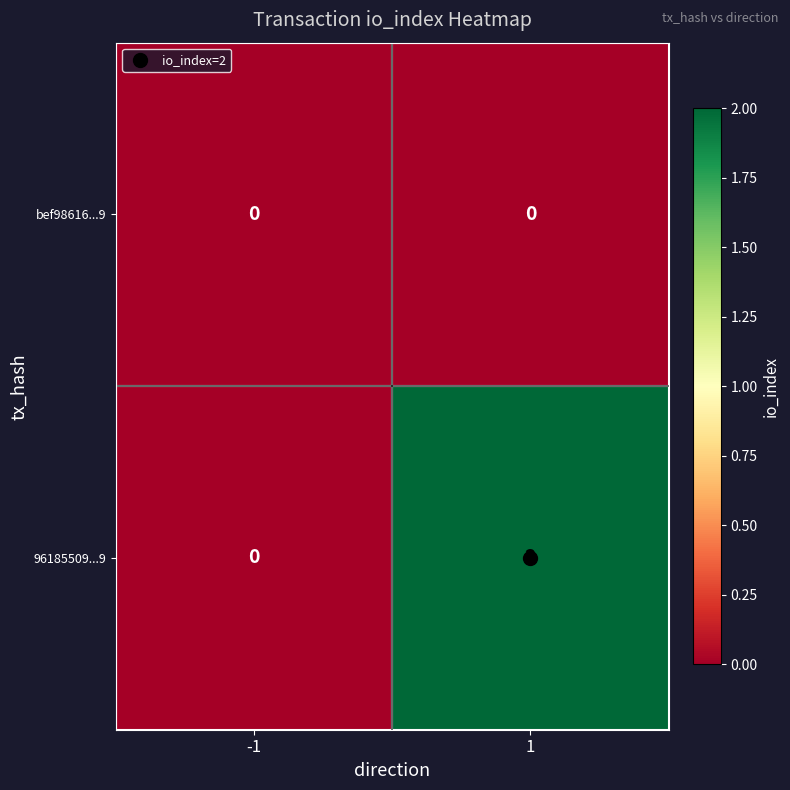

The value of 96185509...9 at 1 is 1. True or false?

False